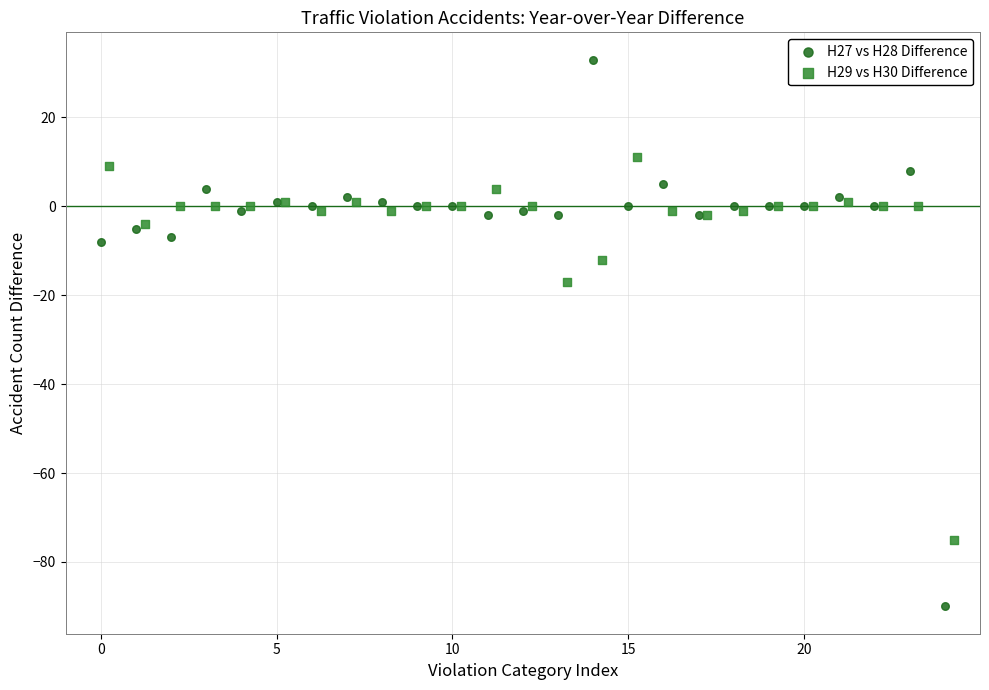

Which series reaches the maximum Y coordinate?

H27 vs H28 Difference